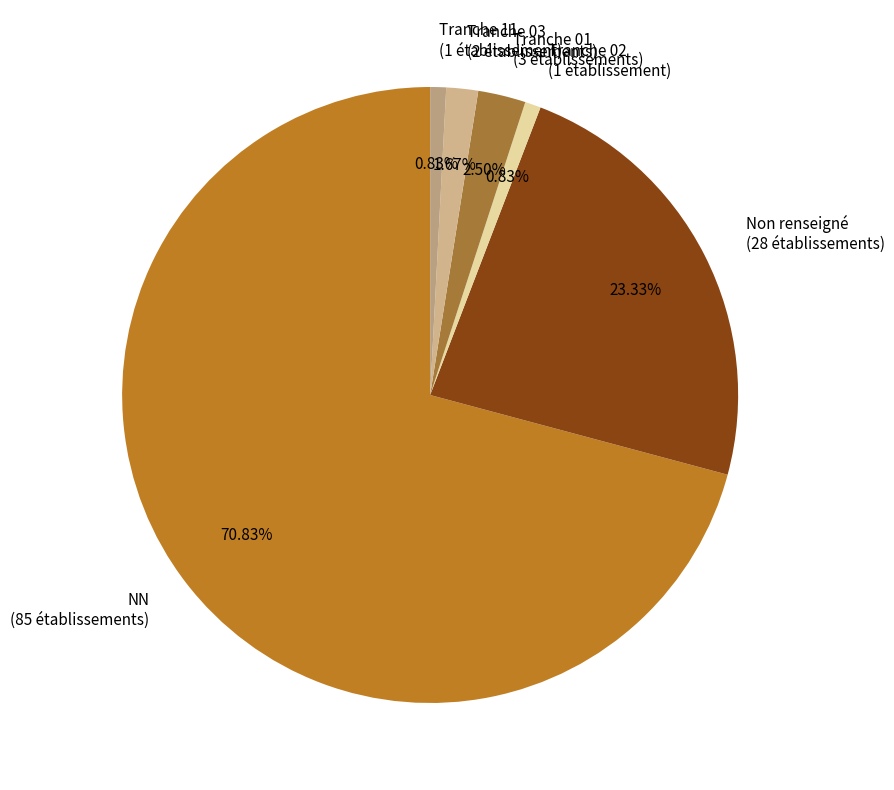

Between Tranche 11 (1 établissement) and Tranche 03 (2 établissements), which is larger?

Tranche 03 (2 établissements)